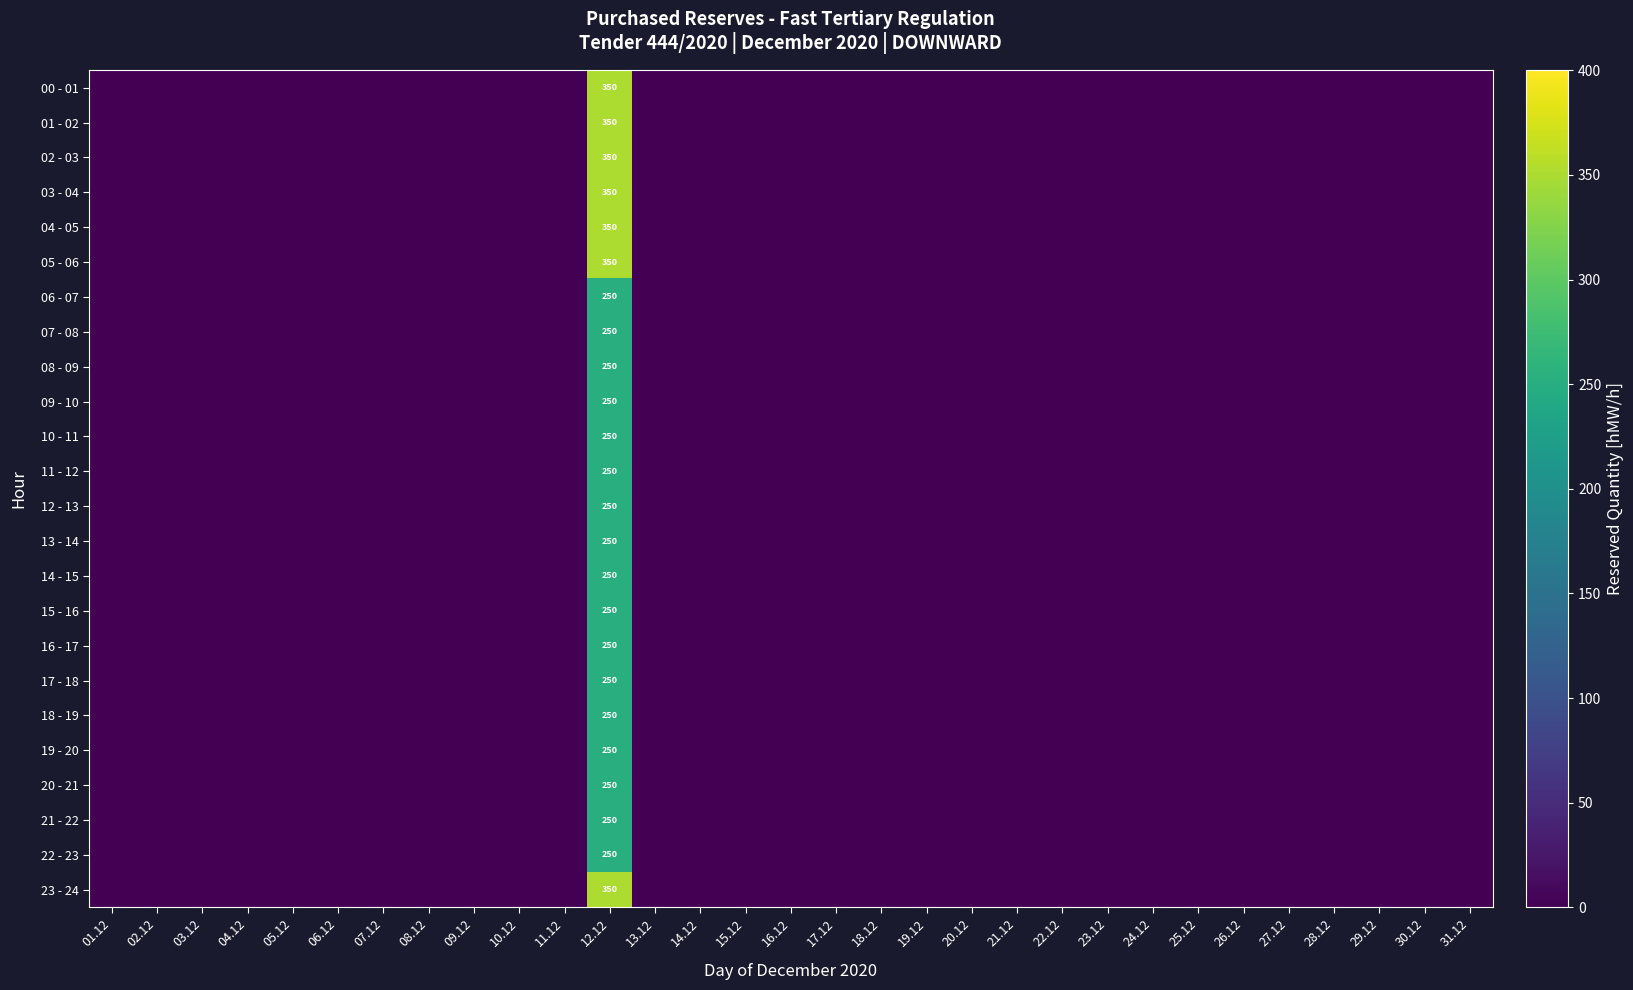

Between 06.12 and 31.12, which series saw the biggest shift?

00 - 01